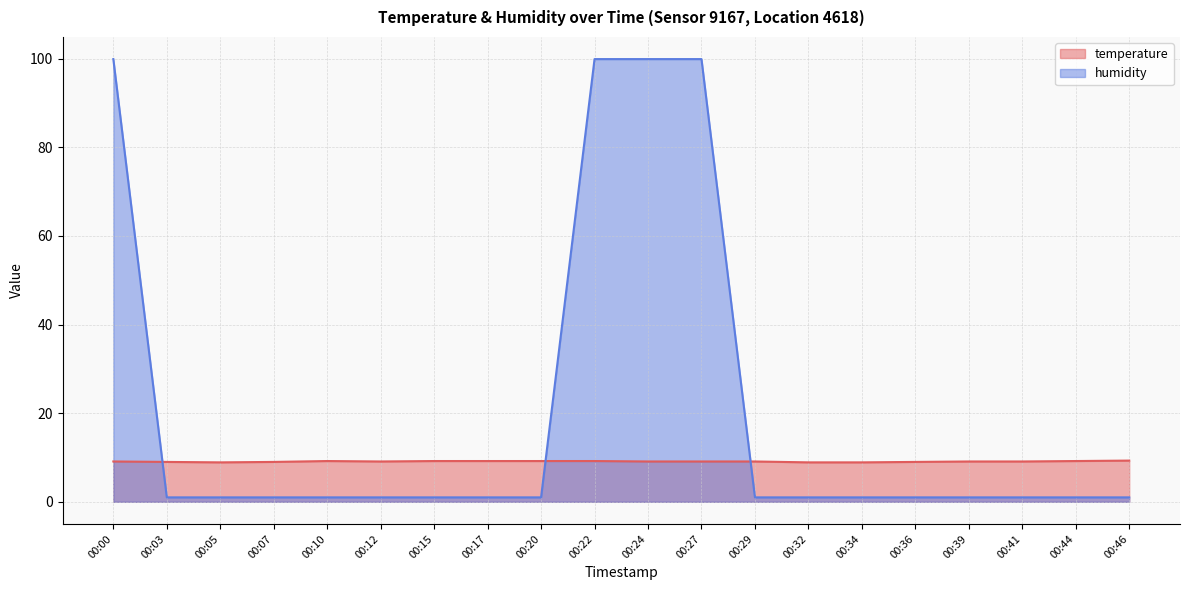

Is the value of temperature at 00:44 greater than the value of humidity at 00:29?

Yes